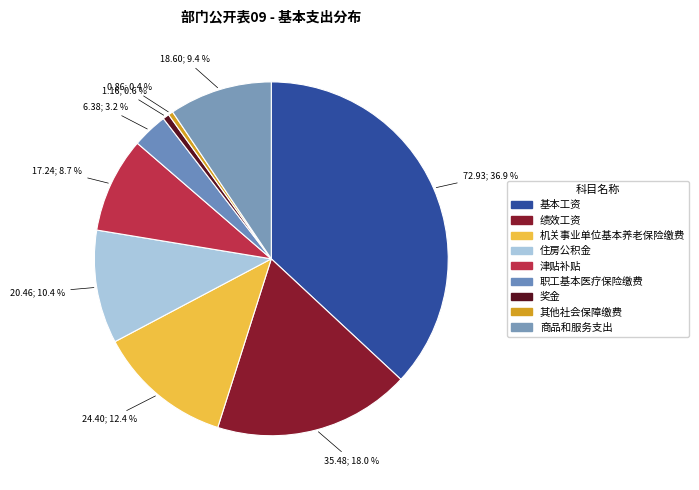

Count the number of slices in the pie.

9